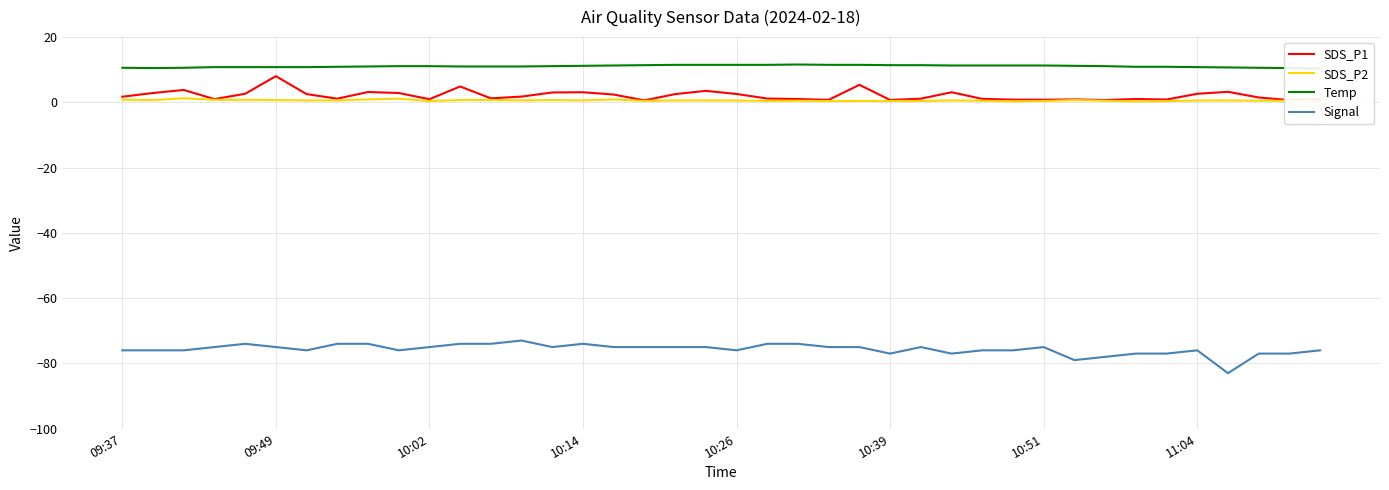

At 11, list the series in order from smallest to largest.

Signal, SDS_P2, SDS_P1, Temp